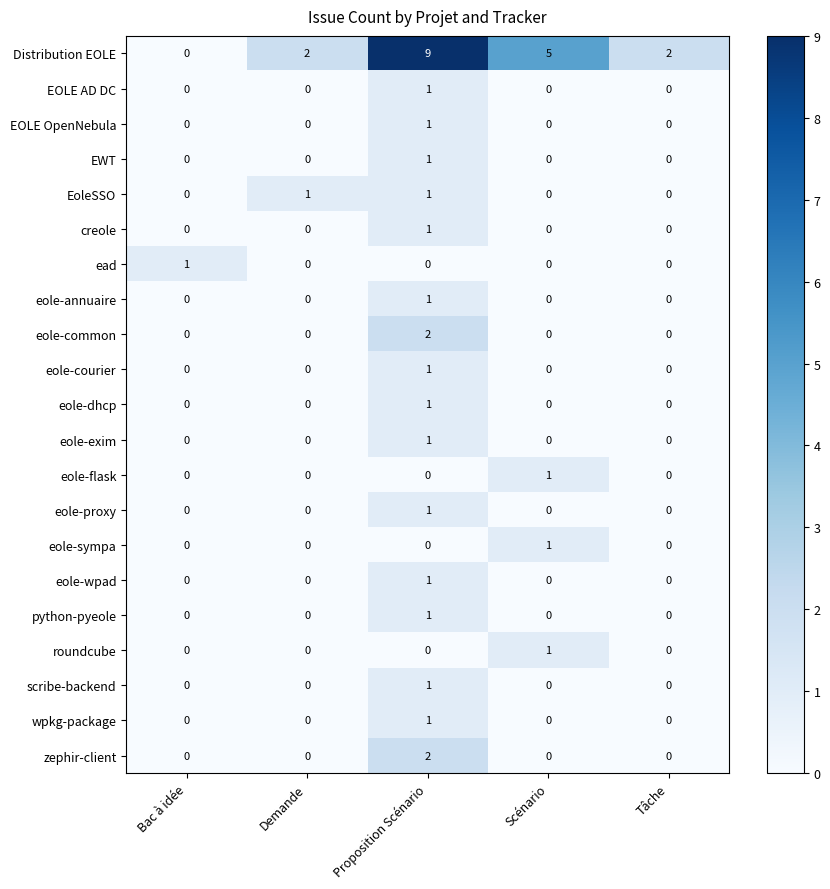

True or false: EoleSSO has a value of 1 at Scénario.

False